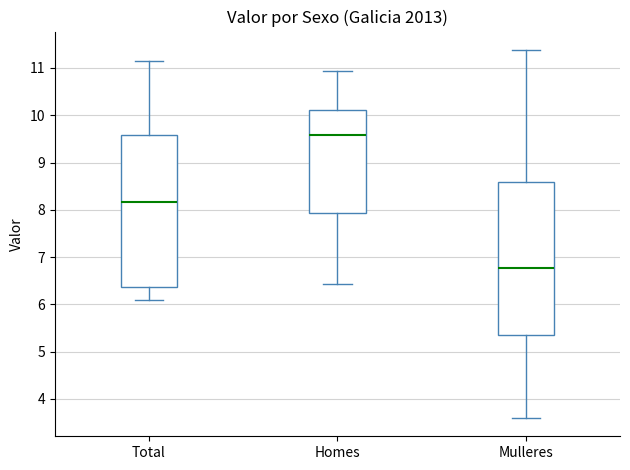

Where is the lower edge of the box for Total on the y-axis? The values are not printed on the chart, so give them approximately, as read against the axis.

6.4